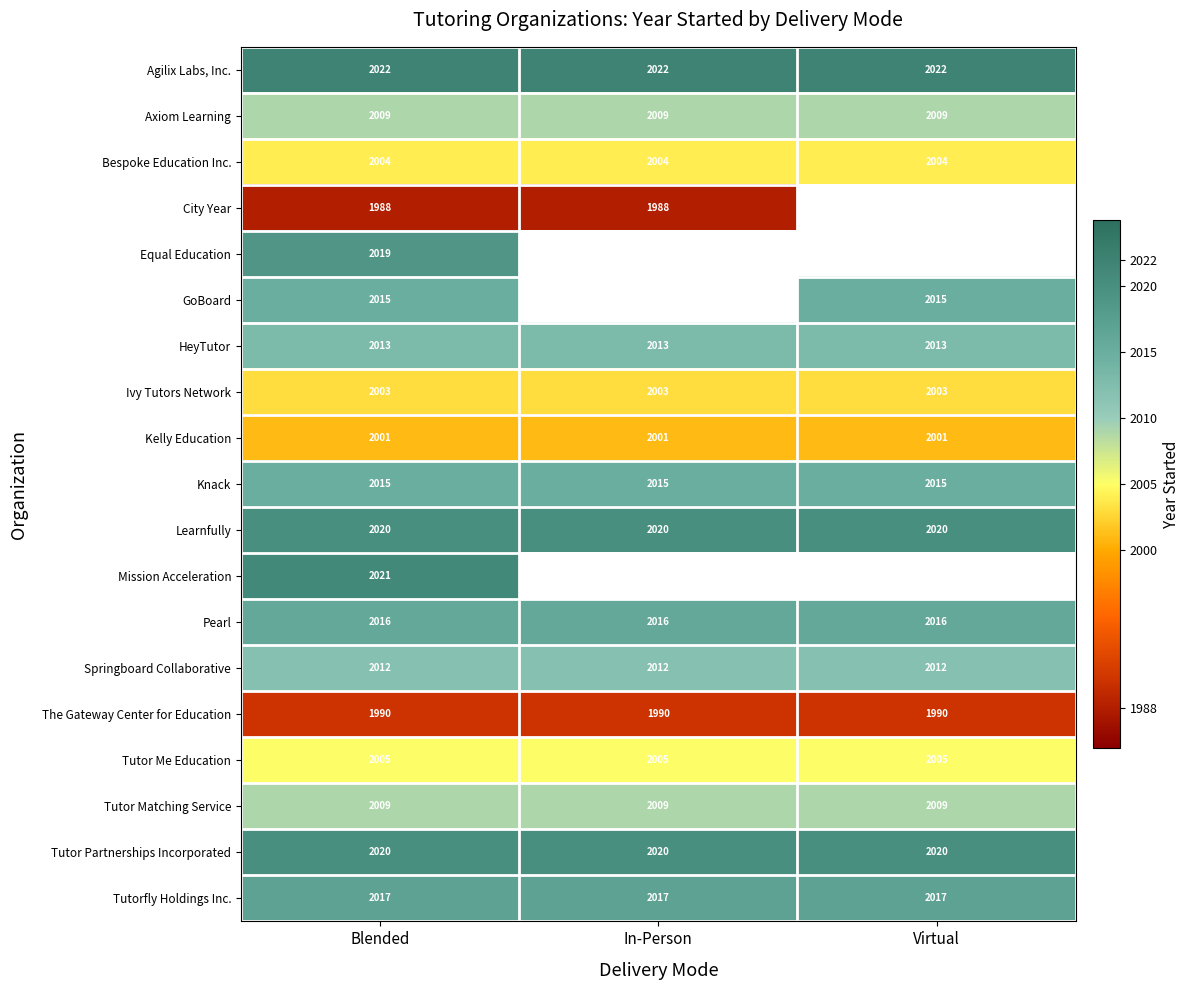

Is the value of Agilix Labs, Inc. at Virtual greater than the value of HeyTutor at Virtual?

Yes